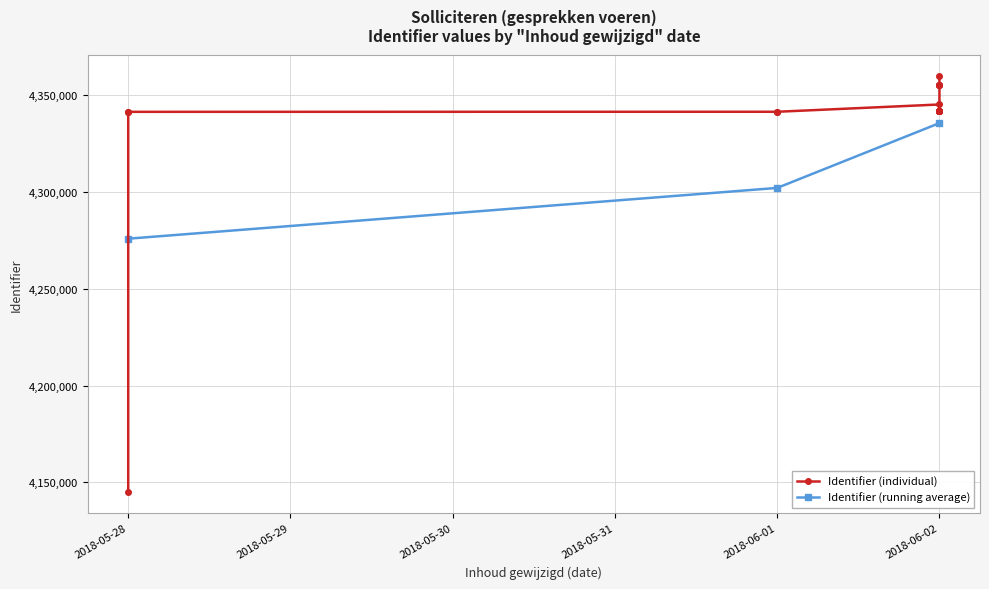

What is the change in value from 2018-06-02 to 2018-06-02?

+13370